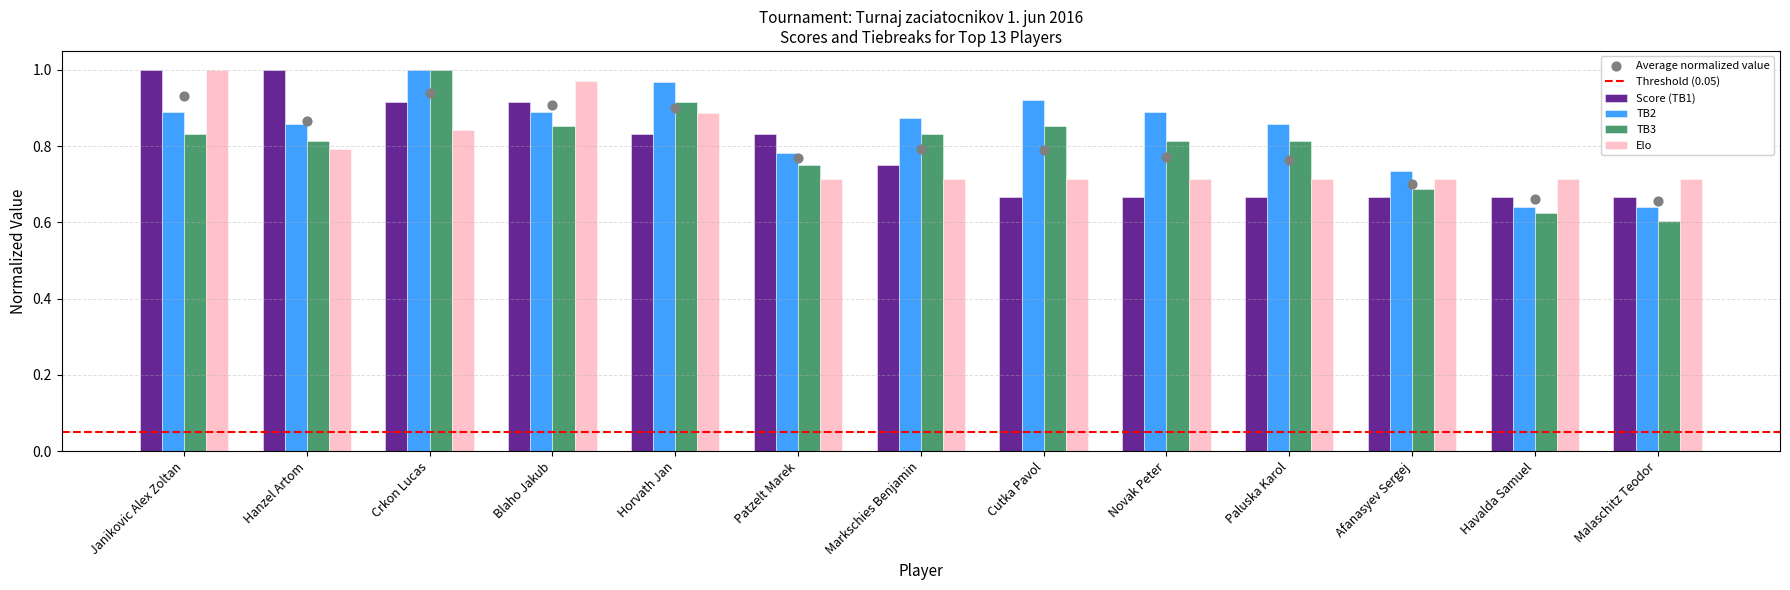

What is the total value across all series at Cutka Pavol?

3.2